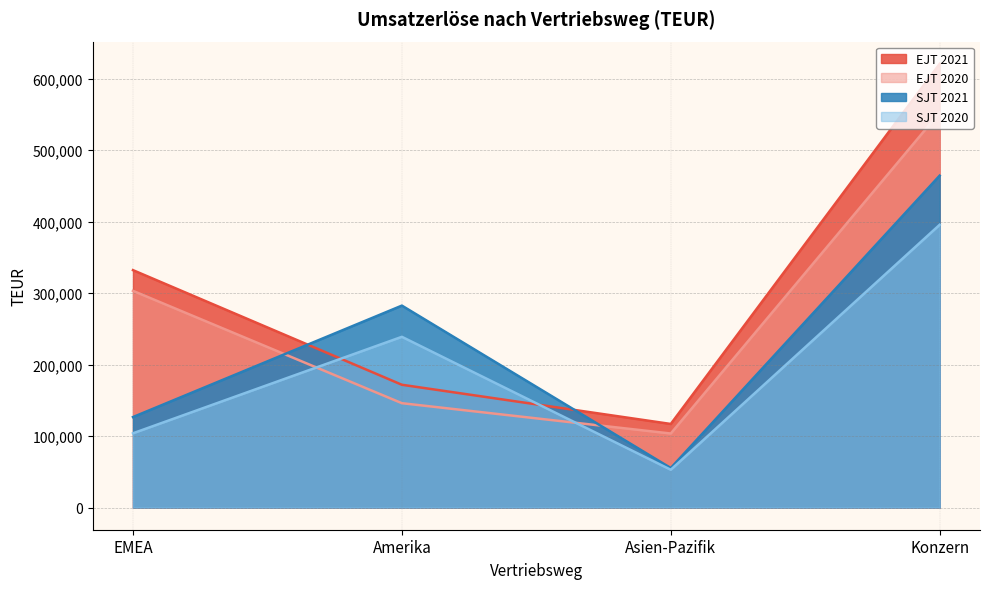

At which label does SJT 2021 first exceed 282444?

Konzern